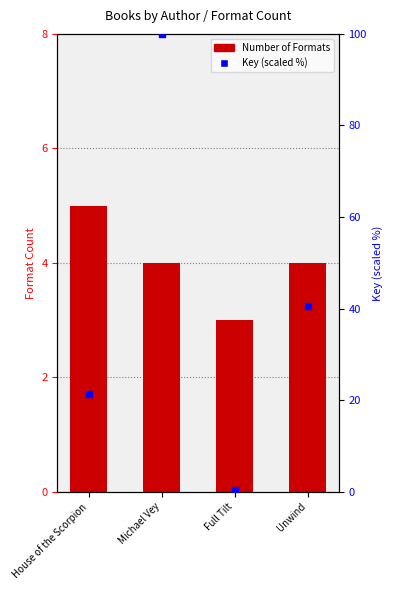

At how many categories does at least one series exceed 31?

2